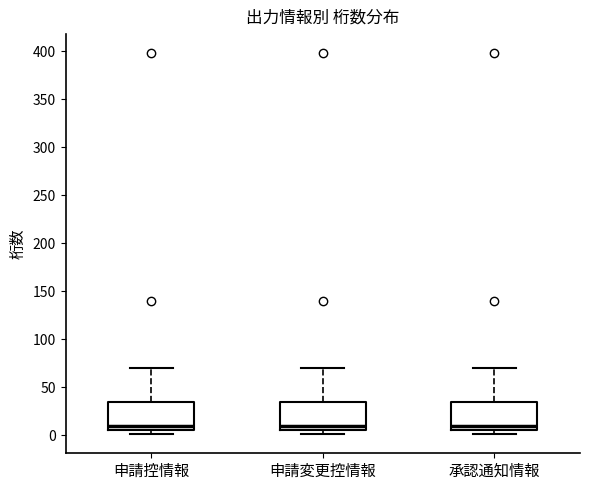

Where does the upper whisker of the box for 申請控情報 end on the y-axis? The values are not printed on the chart, so give them approximately, as read against the axis.

70